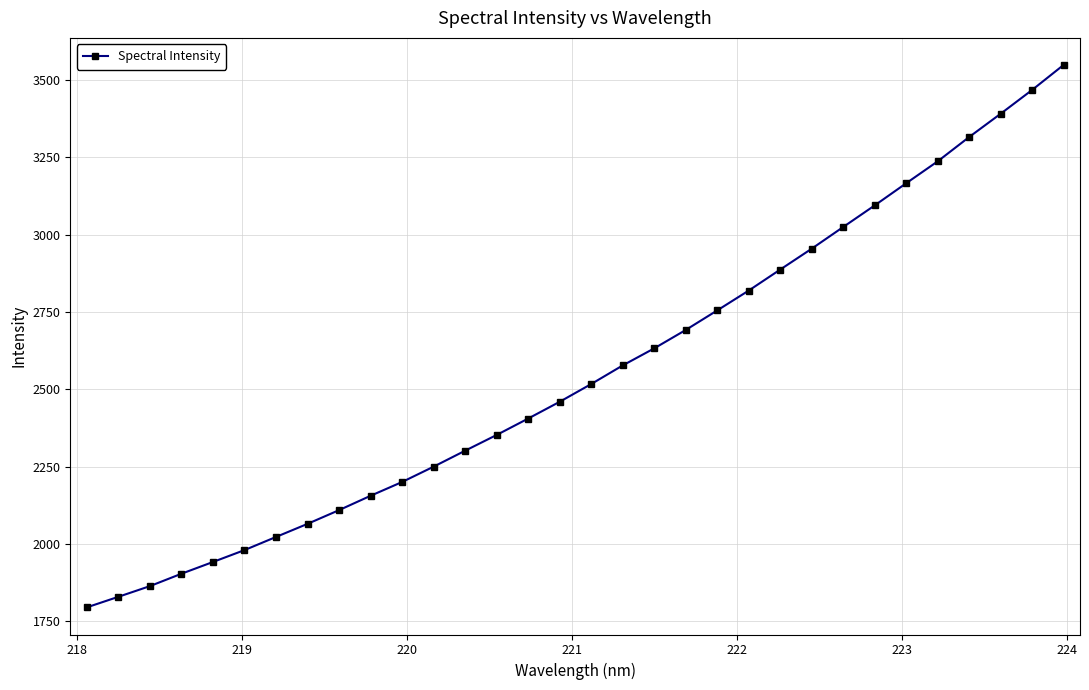

Count the number of categories in the chart.

32